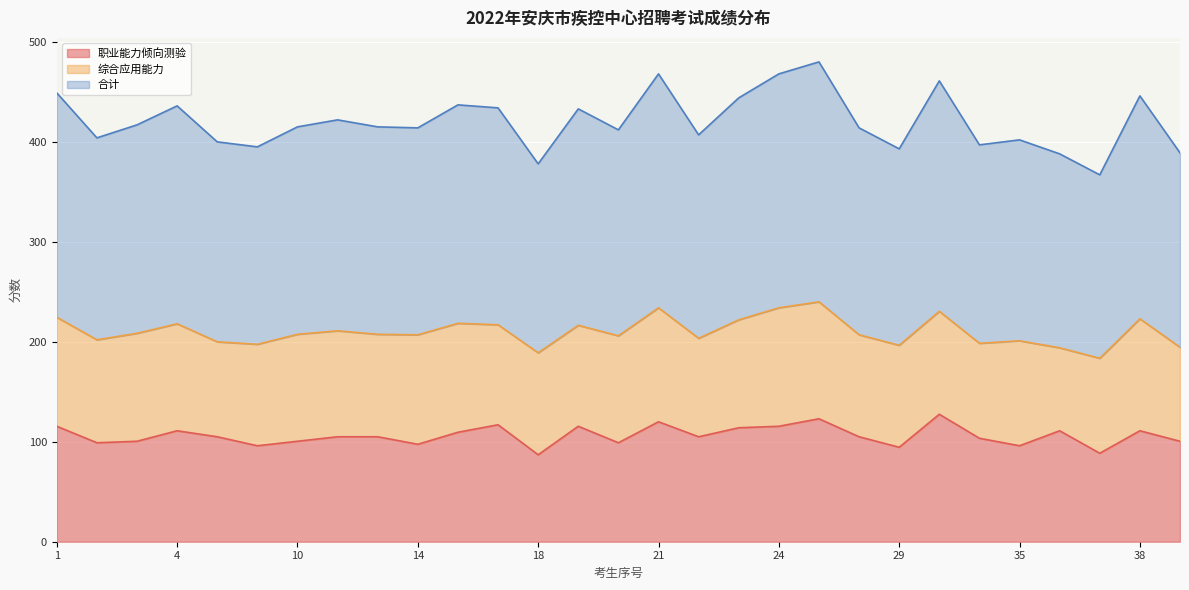

In 职业能力倾向测验, how many points are lower than both neighbors (excluding endpoints)?

9